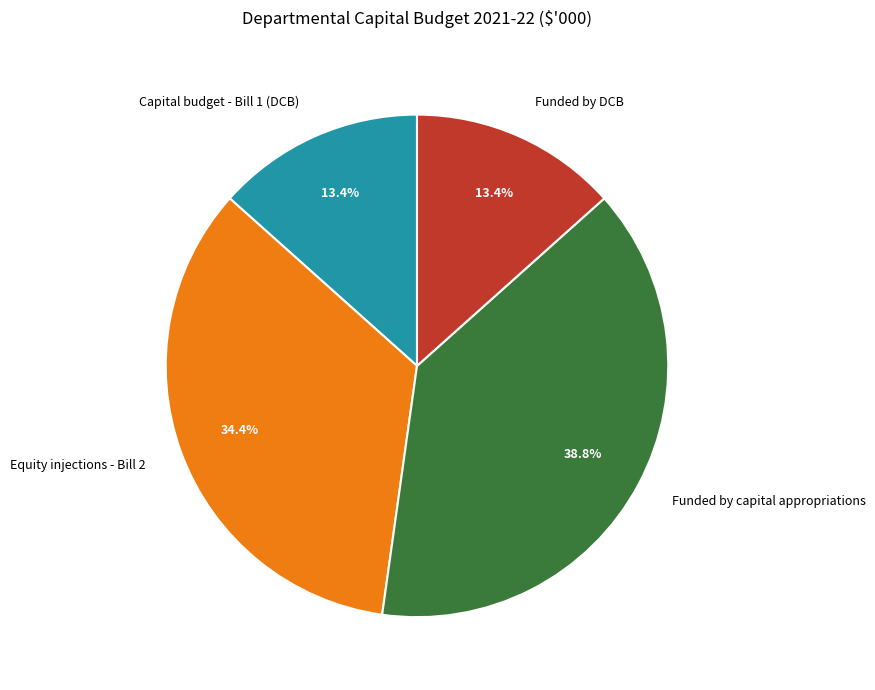

How many segments does this pie chart have?

4